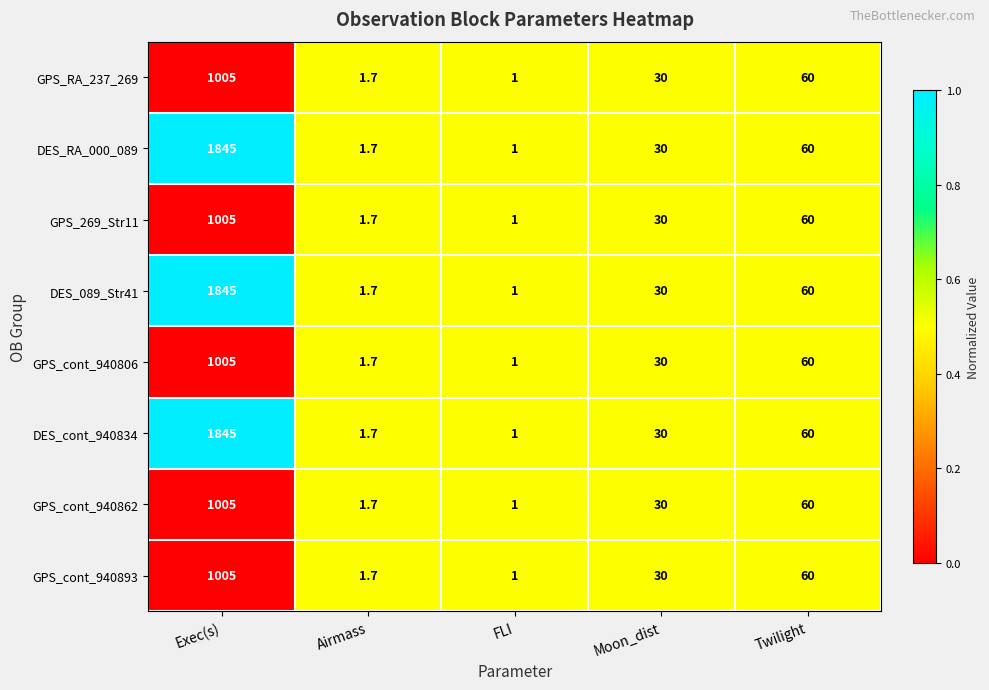

The GPS_RA_237_269 series shows 30.0 at Moon_dist. True or false?

True